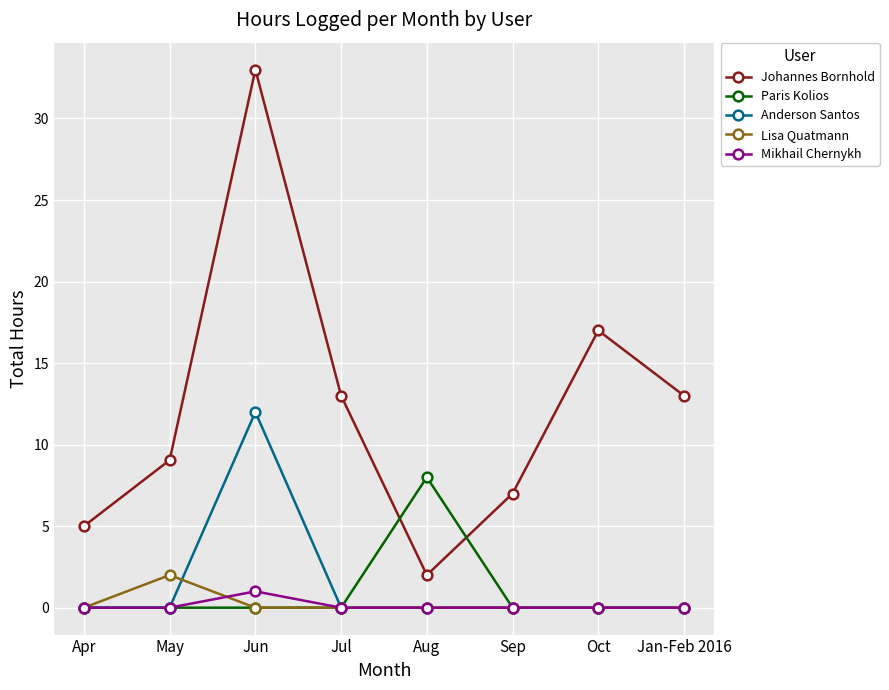

Between Apr and Jun, which series saw the biggest shift?

Johannes Bornhold